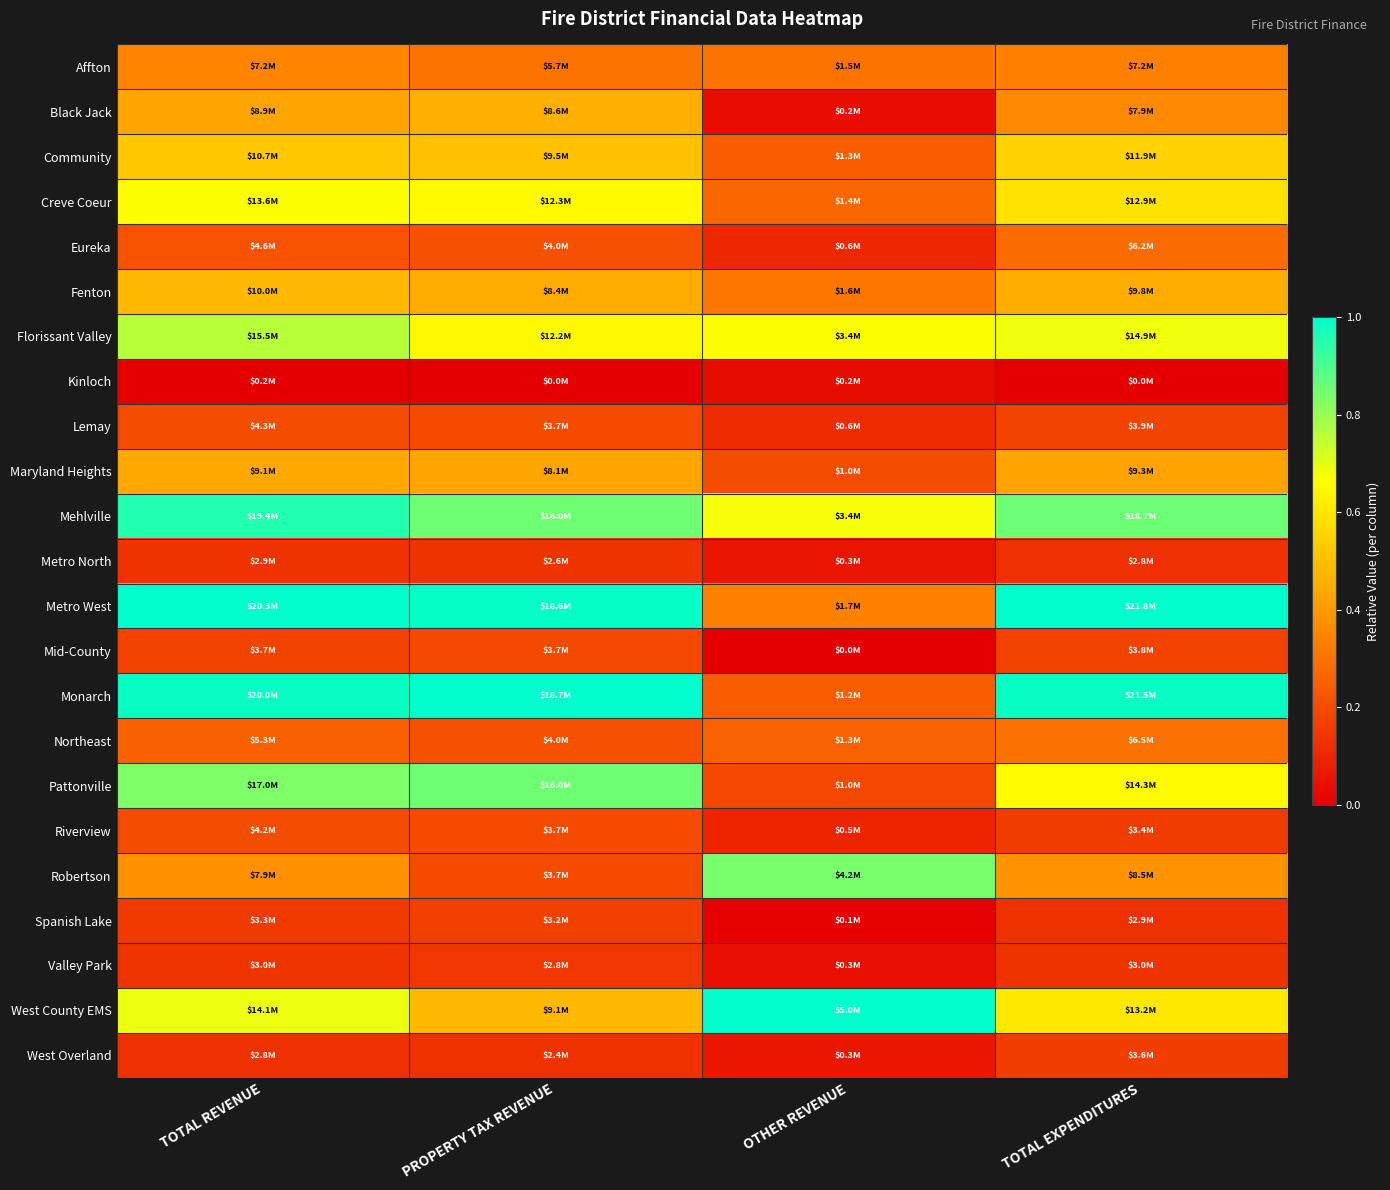

Reading right to left, extract all data points from this chart.

Affton: TOTAL EXPENDITURES=0.3	OTHER REVENUE=0.3	PROPERTY TAX REVENUE=0.3	TOTAL REVENUE=0.3
Black Jack: TOTAL EXPENDITURES=0.4	OTHER REVENUE=0.0	PROPERTY TAX REVENUE=0.5	TOTAL REVENUE=0.4
Community: TOTAL EXPENDITURES=0.5	OTHER REVENUE=0.2	PROPERTY TAX REVENUE=0.5	TOTAL REVENUE=0.5
Creve Coeur: TOTAL EXPENDITURES=0.6	OTHER REVENUE=0.3	PROPERTY TAX REVENUE=0.7	TOTAL REVENUE=0.7
Eureka: TOTAL EXPENDITURES=0.3	OTHER REVENUE=0.1	PROPERTY TAX REVENUE=0.2	TOTAL REVENUE=0.2
Fenton: TOTAL EXPENDITURES=0.4	OTHER REVENUE=0.3	PROPERTY TAX REVENUE=0.4	TOTAL REVENUE=0.5
Florissant Valley: TOTAL EXPENDITURES=0.7	OTHER REVENUE=0.7	PROPERTY TAX REVENUE=0.6	TOTAL REVENUE=0.8
Kinloch: TOTAL EXPENDITURES=0.0	OTHER REVENUE=0.0	PROPERTY TAX REVENUE=0.0	TOTAL REVENUE=0.0
Lemay: TOTAL EXPENDITURES=0.2	OTHER REVENUE=0.1	PROPERTY TAX REVENUE=0.2	TOTAL REVENUE=0.2
Maryland Heights: TOTAL EXPENDITURES=0.4	OTHER REVENUE=0.2	PROPERTY TAX REVENUE=0.4	TOTAL REVENUE=0.4
Mehlville: TOTAL EXPENDITURES=0.9	OTHER REVENUE=0.7	PROPERTY TAX REVENUE=0.9	TOTAL REVENUE=1.0
Metro North: TOTAL EXPENDITURES=0.1	OTHER REVENUE=0.1	PROPERTY TAX REVENUE=0.1	TOTAL REVENUE=0.1
Metro West: TOTAL EXPENDITURES=1.0	OTHER REVENUE=0.3	PROPERTY TAX REVENUE=1.0	TOTAL REVENUE=1.0
Mid-County: TOTAL EXPENDITURES=0.2	OTHER REVENUE=0.0	PROPERTY TAX REVENUE=0.2	TOTAL REVENUE=0.2
Monarch: TOTAL EXPENDITURES=1.0	OTHER REVENUE=0.2	PROPERTY TAX REVENUE=1.0	TOTAL REVENUE=1.0
Northeast: TOTAL EXPENDITURES=0.3	OTHER REVENUE=0.3	PROPERTY TAX REVENUE=0.2	TOTAL REVENUE=0.3
Pattonville: TOTAL EXPENDITURES=0.7	OTHER REVENUE=0.2	PROPERTY TAX REVENUE=0.9	TOTAL REVENUE=0.8
Riverview: TOTAL EXPENDITURES=0.2	OTHER REVENUE=0.1	PROPERTY TAX REVENUE=0.2	TOTAL REVENUE=0.2
Robertson: TOTAL EXPENDITURES=0.4	OTHER REVENUE=0.8	PROPERTY TAX REVENUE=0.2	TOTAL REVENUE=0.4
Spanish Lake: TOTAL EXPENDITURES=0.1	OTHER REVENUE=0.0	PROPERTY TAX REVENUE=0.2	TOTAL REVENUE=0.2
Valley Park: TOTAL EXPENDITURES=0.1	OTHER REVENUE=0.0	PROPERTY TAX REVENUE=0.1	TOTAL REVENUE=0.1
West County EMS: TOTAL EXPENDITURES=0.6	OTHER REVENUE=1.0	PROPERTY TAX REVENUE=0.5	TOTAL REVENUE=0.7
West Overland: TOTAL EXPENDITURES=0.2	OTHER REVENUE=0.1	PROPERTY TAX REVENUE=0.1	TOTAL REVENUE=0.1